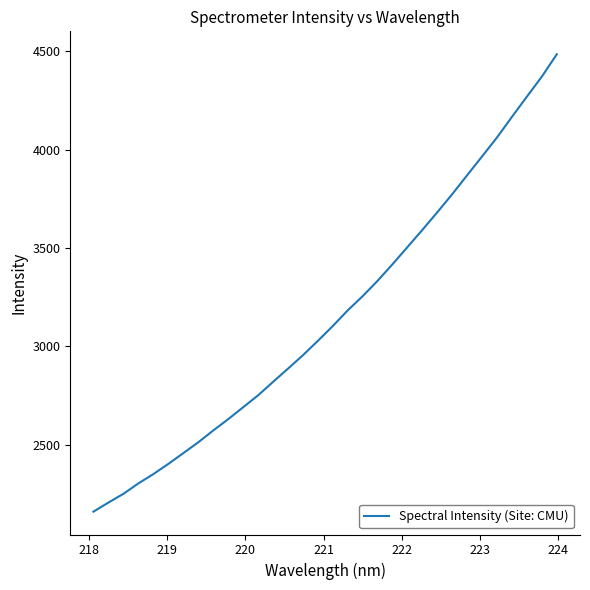

What is the difference between the maximum and minimum values?

2324.9